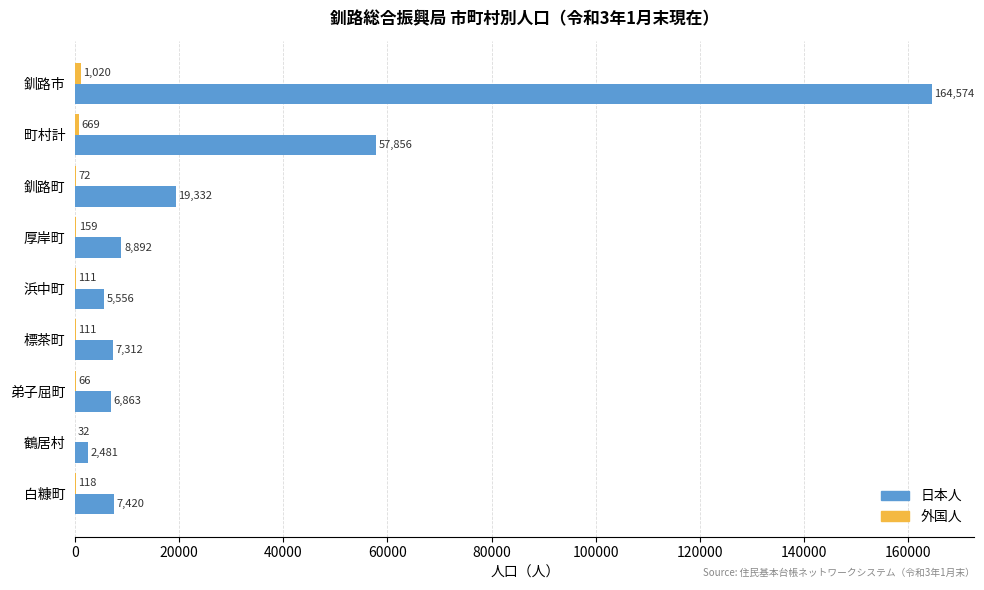

How many categories are shown in the chart?

9